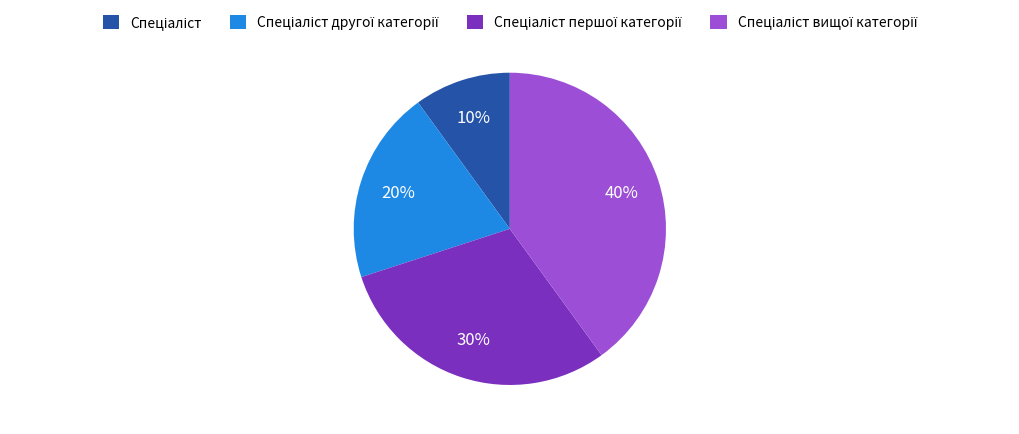

To the nearest percent, what is the average slice percentage?

25%